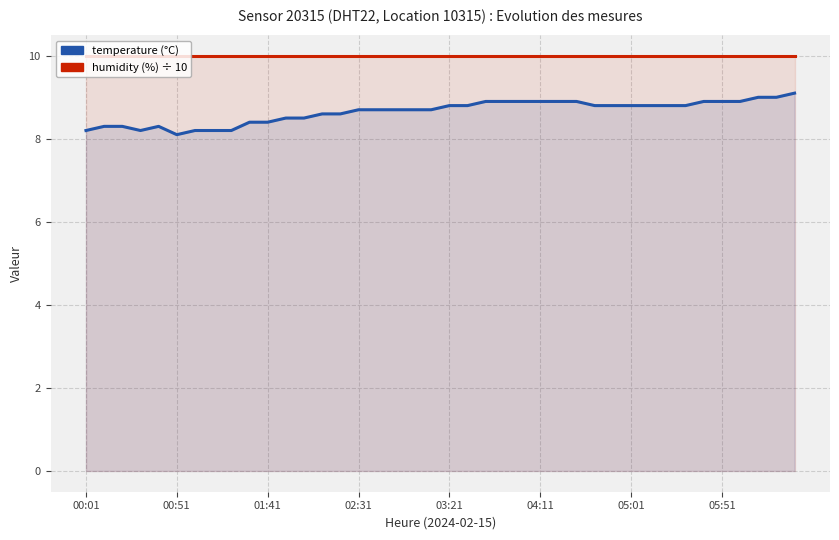

Does the chart display data point markers on the line(s)?

No